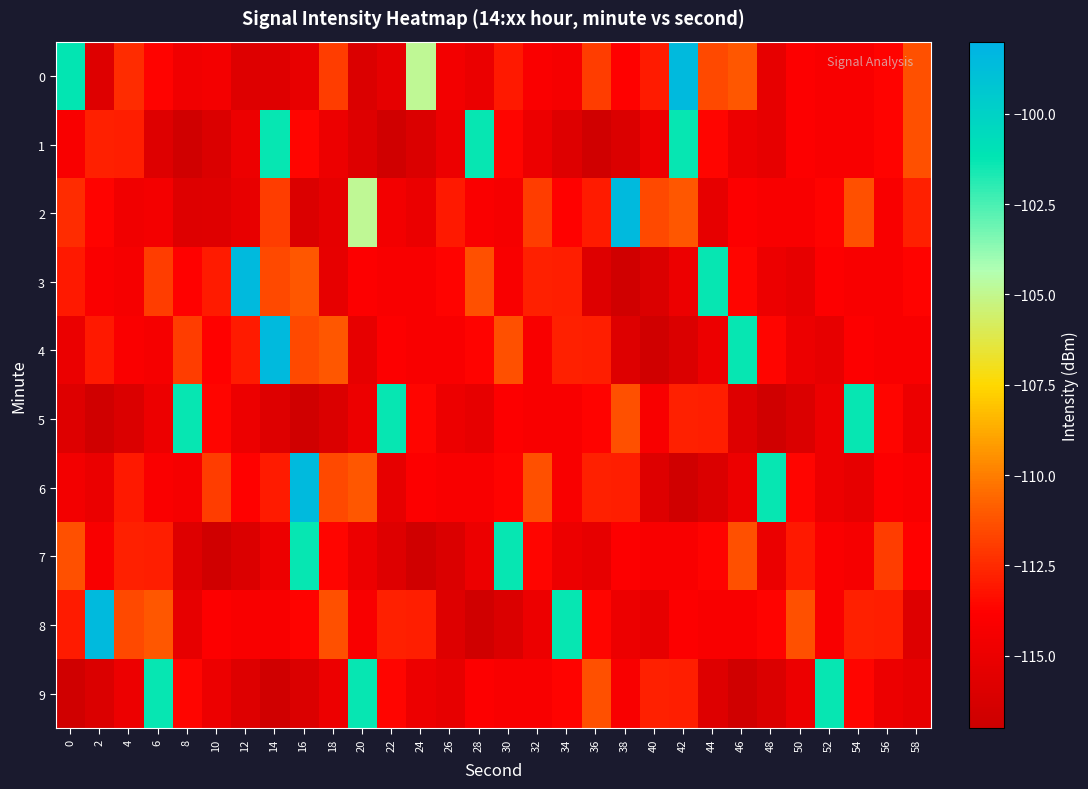

Reading left to right, list all the values displayed in this chart.

0: 0=-101.2	2=-115.9	4=-112.4	6=-113.7	8=-114.7	10=-114.4	12=-115.9	14=-115.8	16=-115.2	18=-111.9	20=-116.0	22=-115.3	24=-104.9	26=-114.5	28=-115.0	30=-113.1	32=-114.1	34=-114.4	36=-111.9	38=-113.8	40=-112.9	42=-98.5	44=-111.6	46=-111.1	48=-115.3	50=-113.9	52=-114.1	54=-114.1	56=-113.7	58=-111.3
1: 0=-114.1	2=-112.8	4=-112.9	6=-115.8	8=-116.7	10=-116.0	12=-114.9	14=-101.3	16=-113.6	18=-114.9	20=-115.8	22=-116.7	24=-116.0	26=-114.9	28=-101.3	30=-113.6	32=-114.9	34=-115.8	36=-116.7	38=-116.0	40=-114.9	42=-101.3	44=-113.6	46=-114.9	48=-115.3	50=-113.9	52=-114.1	54=-114.1	56=-113.7	58=-111.3
2: 0=-112.4	2=-113.7	4=-114.7	6=-114.4	8=-115.9	10=-115.8	12=-115.2	14=-111.9	16=-116.0	18=-115.3	20=-104.9	22=-114.5	24=-115.0	26=-113.1	28=-114.1	30=-114.4	32=-111.9	34=-113.8	36=-112.9	38=-98.5	40=-111.6	42=-111.1	44=-115.3	46=-113.9	48=-114.1	50=-114.1	52=-113.7	54=-111.3	56=-114.1	58=-112.8
3: 0=-113.1	2=-114.1	4=-114.4	6=-111.9	8=-113.8	10=-112.9	12=-98.5	14=-111.6	16=-111.1	18=-115.3	20=-113.9	22=-114.1	24=-114.1	26=-113.7	28=-111.3	30=-114.1	32=-112.8	34=-112.9	36=-115.8	38=-116.7	40=-116.0	42=-114.9	44=-101.3	46=-113.6	48=-114.9	50=-115.3	52=-113.9	54=-114.1	56=-114.1	58=-113.7
4: 0=-115.0	2=-113.1	4=-114.1	6=-114.4	8=-111.9	10=-113.8	12=-112.9	14=-98.5	16=-111.6	18=-111.1	20=-115.3	22=-113.9	24=-114.1	26=-114.1	28=-113.7	30=-111.3	32=-114.1	34=-112.8	36=-112.9	38=-115.8	40=-116.7	42=-116.0	44=-114.9	46=-101.3	48=-113.6	50=-114.9	52=-115.3	54=-113.9	56=-114.1	58=-114.1
5: 0=-115.8	2=-116.7	4=-116.0	6=-114.9	8=-101.3	10=-113.6	12=-114.9	14=-115.8	16=-116.7	18=-116.0	20=-114.9	22=-101.3	24=-113.6	26=-114.9	28=-115.3	30=-113.9	32=-114.1	34=-114.1	36=-113.7	38=-111.3	40=-114.1	42=-112.8	44=-112.9	46=-115.8	48=-116.7	50=-116.0	52=-114.9	54=-101.3	56=-113.6	58=-114.9
6: 0=-114.5	2=-115.0	4=-113.1	6=-114.1	8=-114.4	10=-111.9	12=-113.8	14=-112.9	16=-98.5	18=-111.6	20=-111.1	22=-115.3	24=-113.9	26=-114.1	28=-114.1	30=-113.7	32=-111.3	34=-114.1	36=-112.8	38=-112.9	40=-115.8	42=-116.7	44=-116.0	46=-114.9	48=-101.3	50=-113.6	52=-114.9	54=-115.3	56=-113.9	58=-114.1
7: 0=-111.3	2=-114.1	4=-112.8	6=-112.9	8=-115.8	10=-116.7	12=-116.0	14=-114.9	16=-101.3	18=-113.6	20=-114.9	22=-115.8	24=-116.7	26=-116.0	28=-114.9	30=-101.3	32=-113.6	34=-114.9	36=-115.3	38=-113.9	40=-114.1	42=-114.1	44=-113.7	46=-111.3	48=-115.0	50=-113.1	52=-114.1	54=-114.4	56=-111.9	58=-113.8
8: 0=-112.9	2=-98.5	4=-111.6	6=-111.1	8=-115.3	10=-113.9	12=-114.1	14=-114.1	16=-113.7	18=-111.3	20=-114.1	22=-112.8	24=-112.9	26=-115.8	28=-116.7	30=-116.0	32=-114.9	34=-101.3	36=-113.6	38=-114.9	40=-115.3	42=-113.9	44=-114.1	46=-114.1	48=-113.7	50=-111.3	52=-114.1	54=-112.8	56=-112.9	58=-115.8
9: 0=-116.7	2=-116.0	4=-114.9	6=-101.3	8=-113.6	10=-114.9	12=-115.8	14=-116.7	16=-116.0	18=-114.9	20=-101.3	22=-113.6	24=-114.9	26=-115.3	28=-113.9	30=-114.1	32=-114.1	34=-113.7	36=-111.3	38=-114.1	40=-112.8	42=-112.9	44=-115.8	46=-116.7	48=-116.0	50=-114.9	52=-101.3	54=-113.6	56=-114.9	58=-115.3